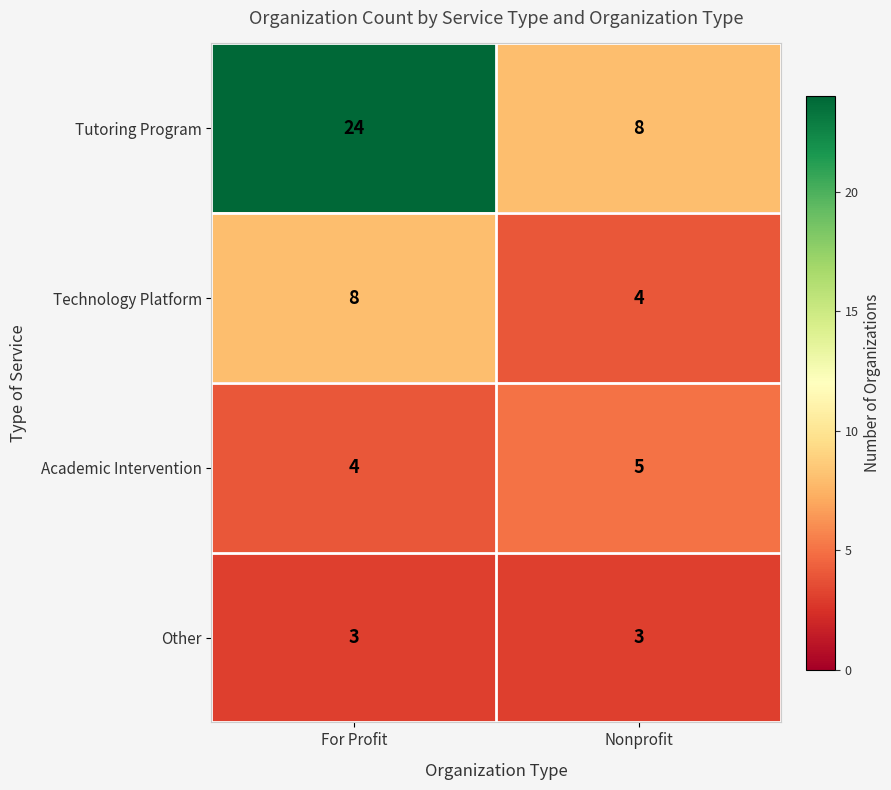

Reading left to right, extract all data points from this chart.

Tutoring Program: 24	8
Technology Platform: 8	4
Academic Intervention: 4	5
Other: 3	3